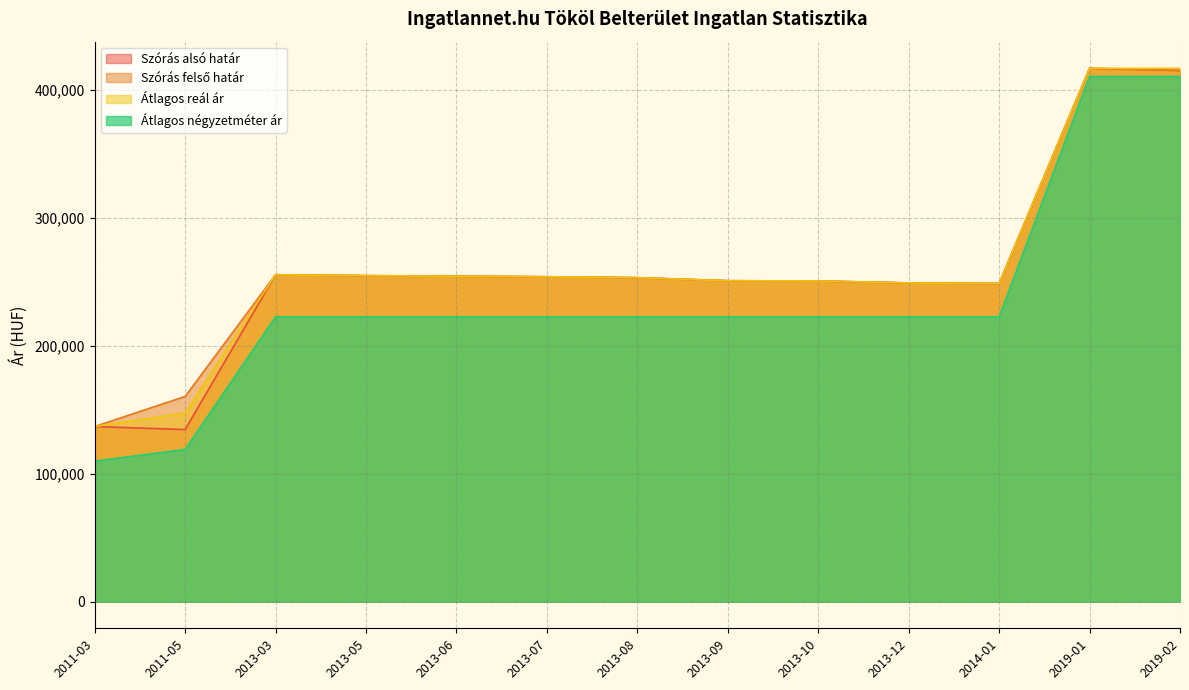

Read the Szórás alsó határ value at 2013-09.

250652